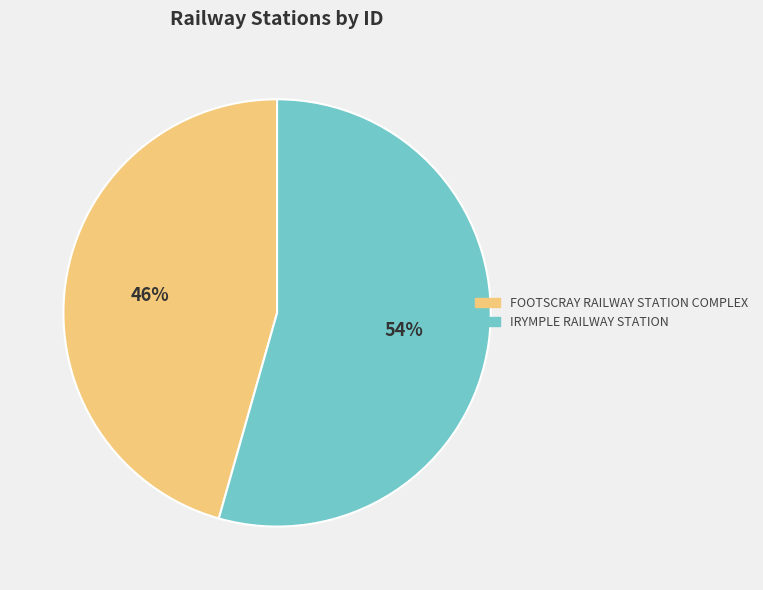

Which category has the biggest portion of the pie?

IRYMPLE RAILWAY STATION